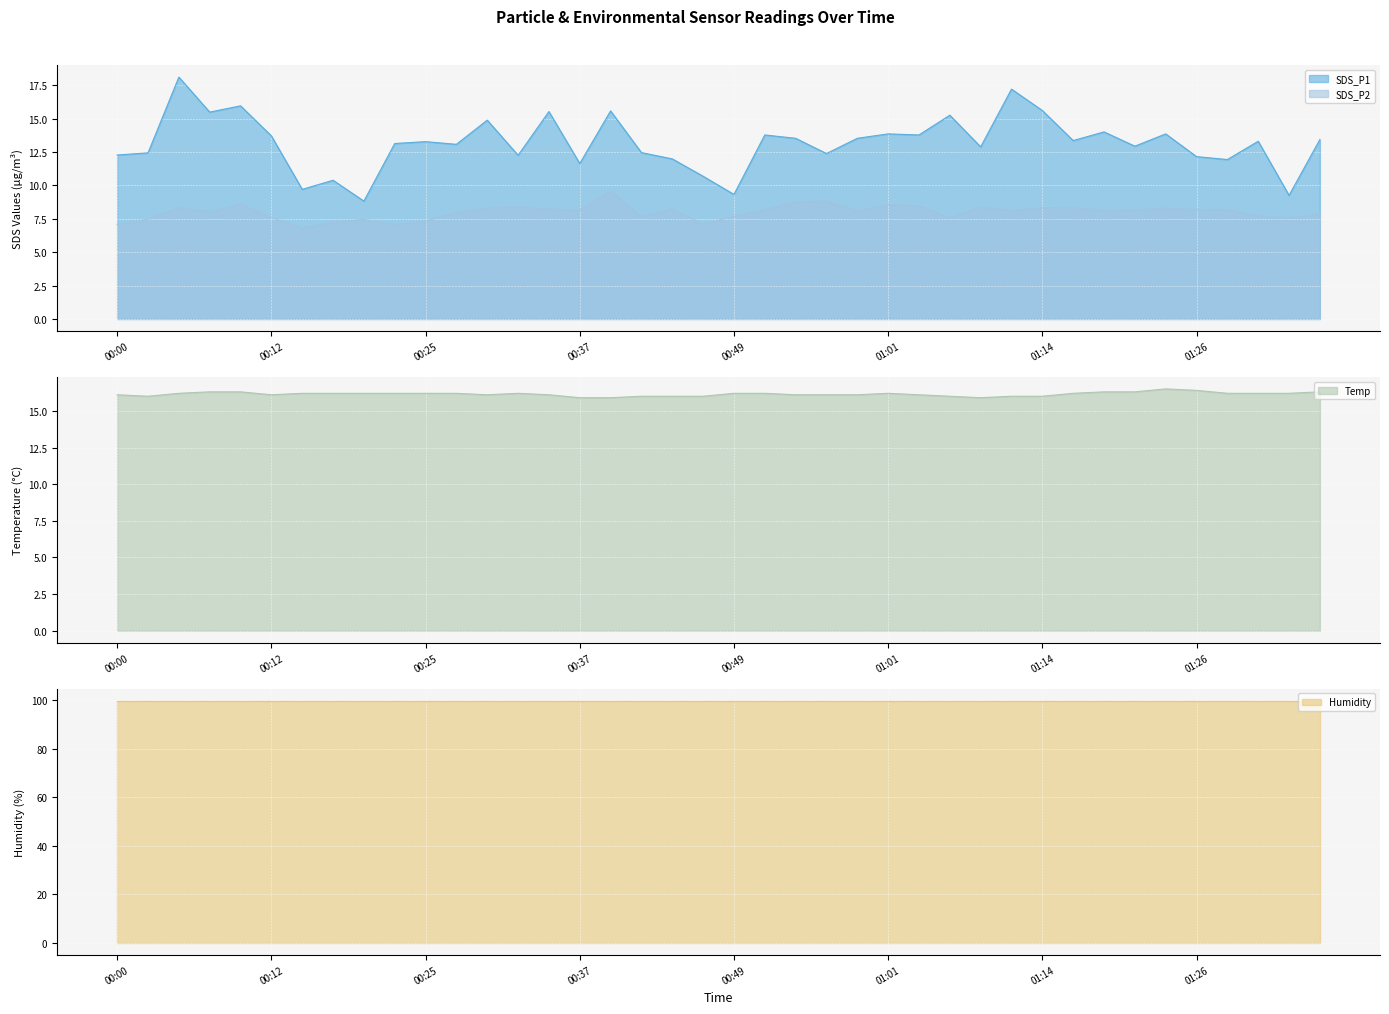

What position from the left is 00:37?

16